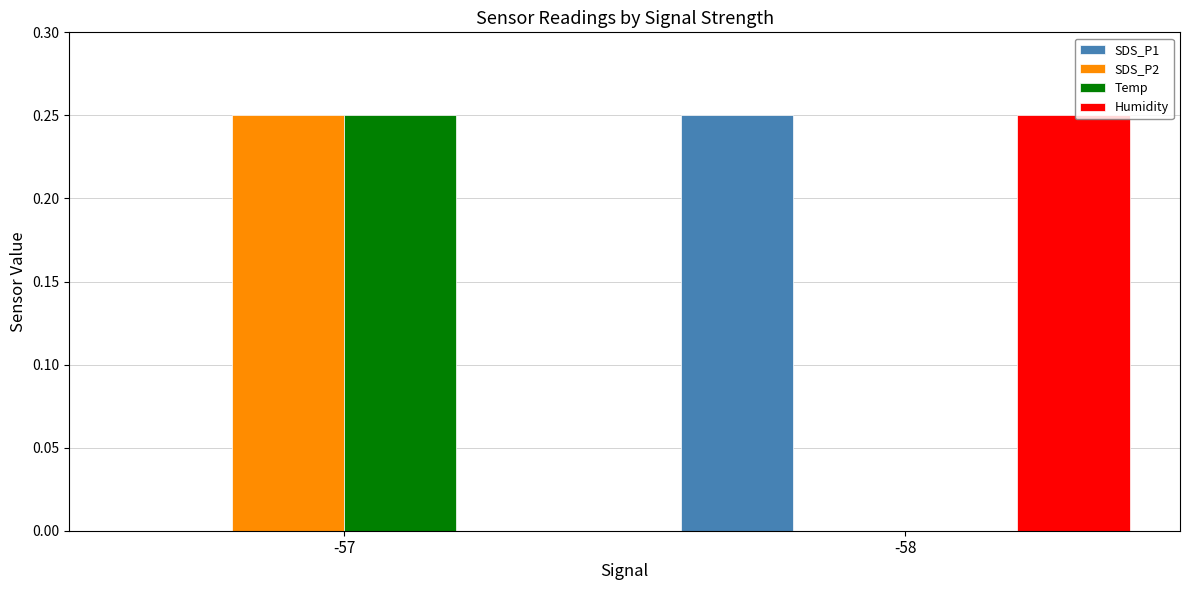

True or false: Temp has a value of 0.4 at -57.

False